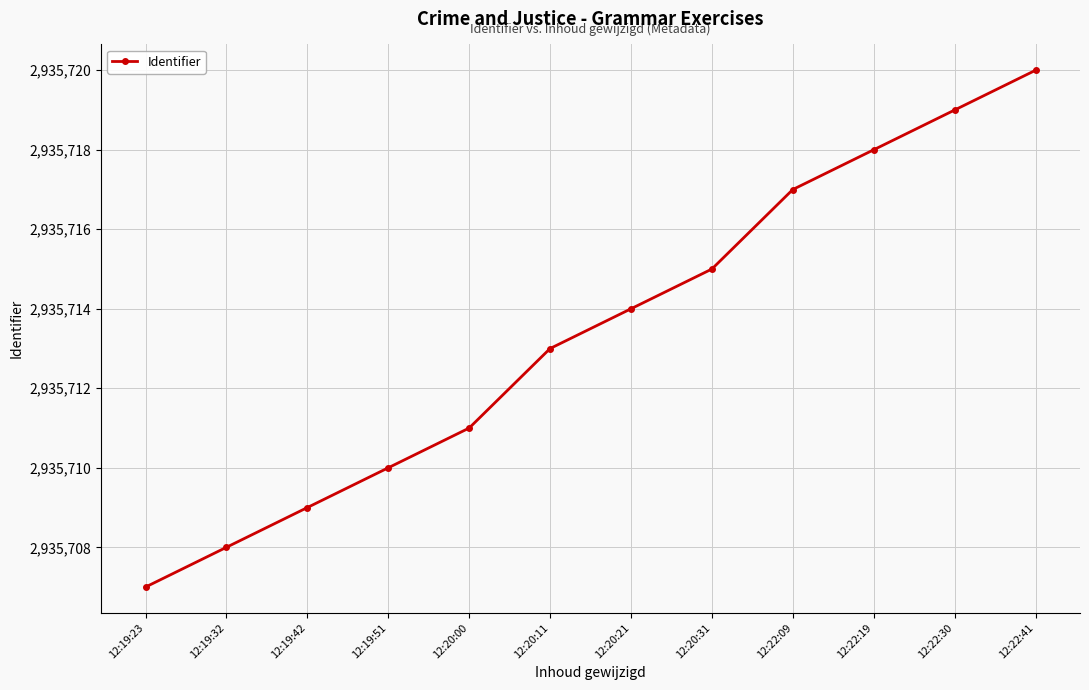

Reading right to left, transcribe all the data shown in this chart.

2935720	2935719	2935718	2935717	2935715	2935714	2935713	2935711	2935710	2935709	2935708	2935707